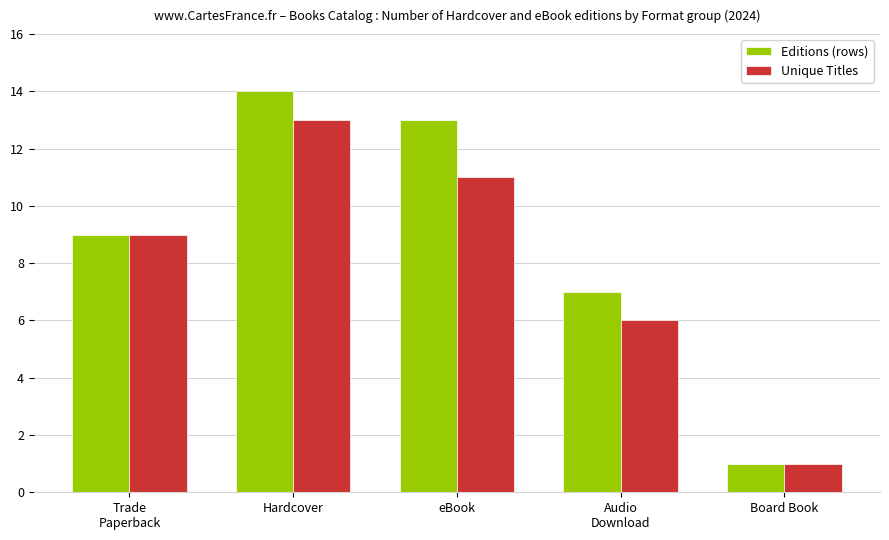

Which category has the highest value across all series?

Hardcover